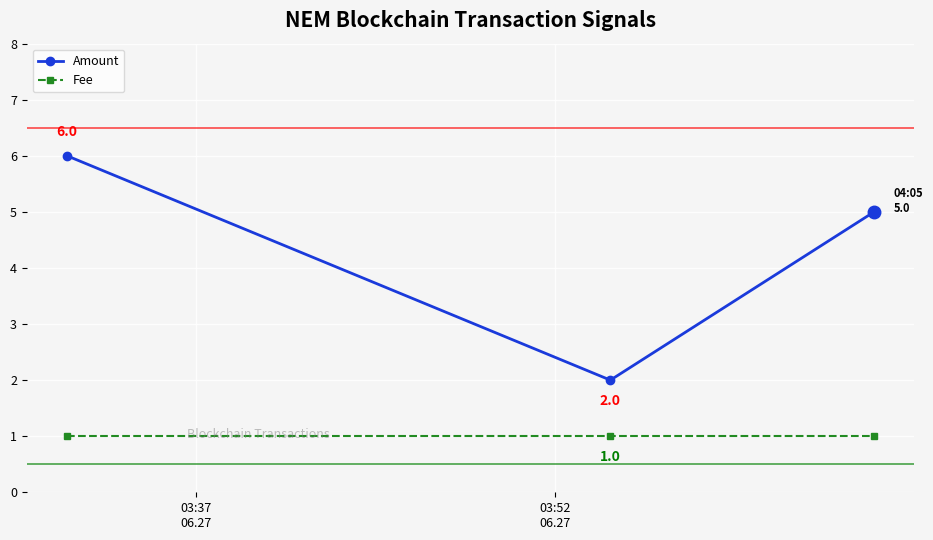

List the series in order of their overall mean, lowest first.

Fee, Amount